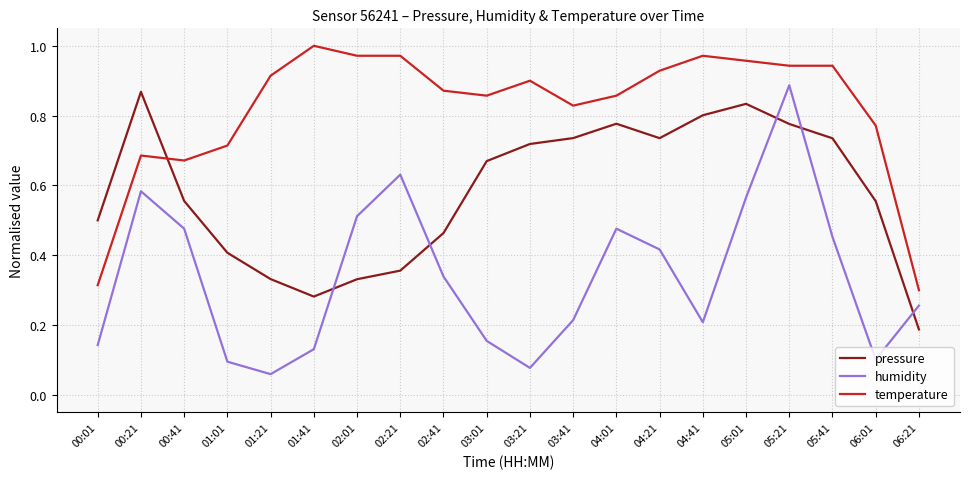

Where do pressure and humidity first cross each other?

01:41 and 02:01